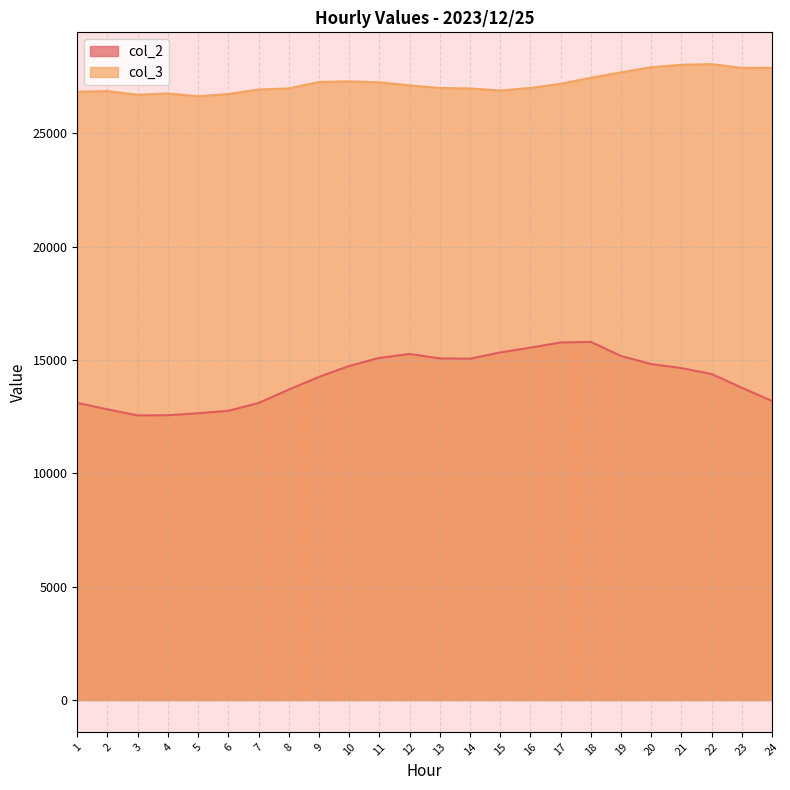

How many lines are shown in the chart?

2